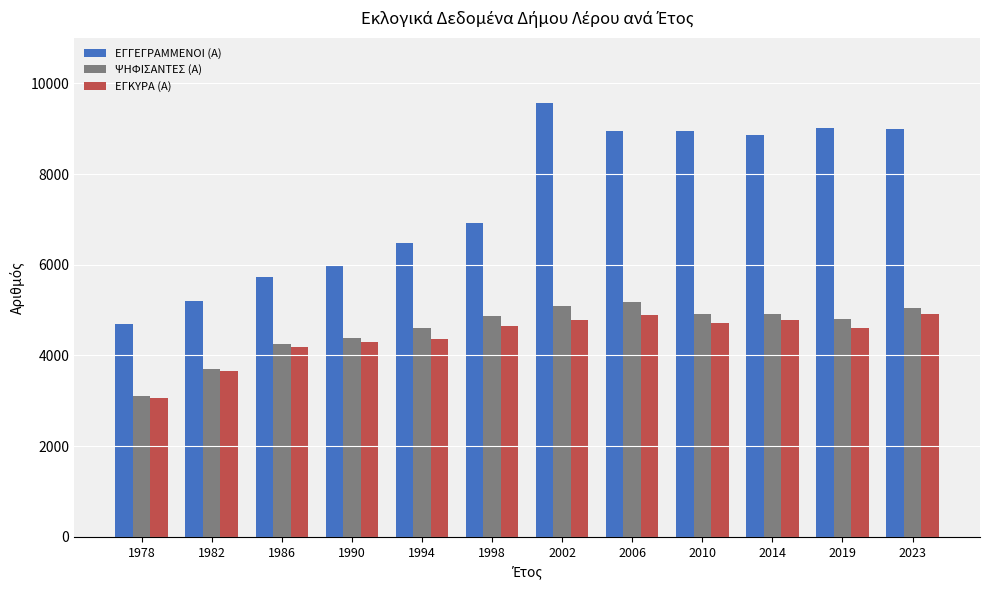

What is the sum of all ΕΓΓΕΓΡΑΜΜΕΝΟΙ (Α) values?

89346